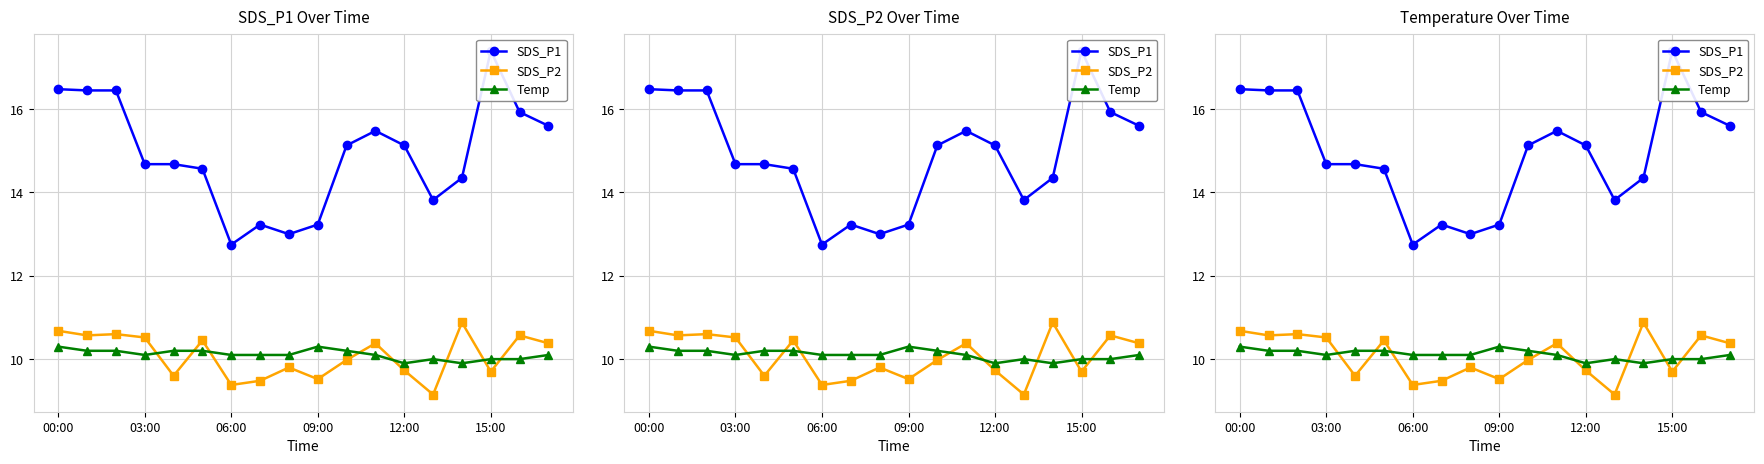

What is the label of the 18th point from the left?

17